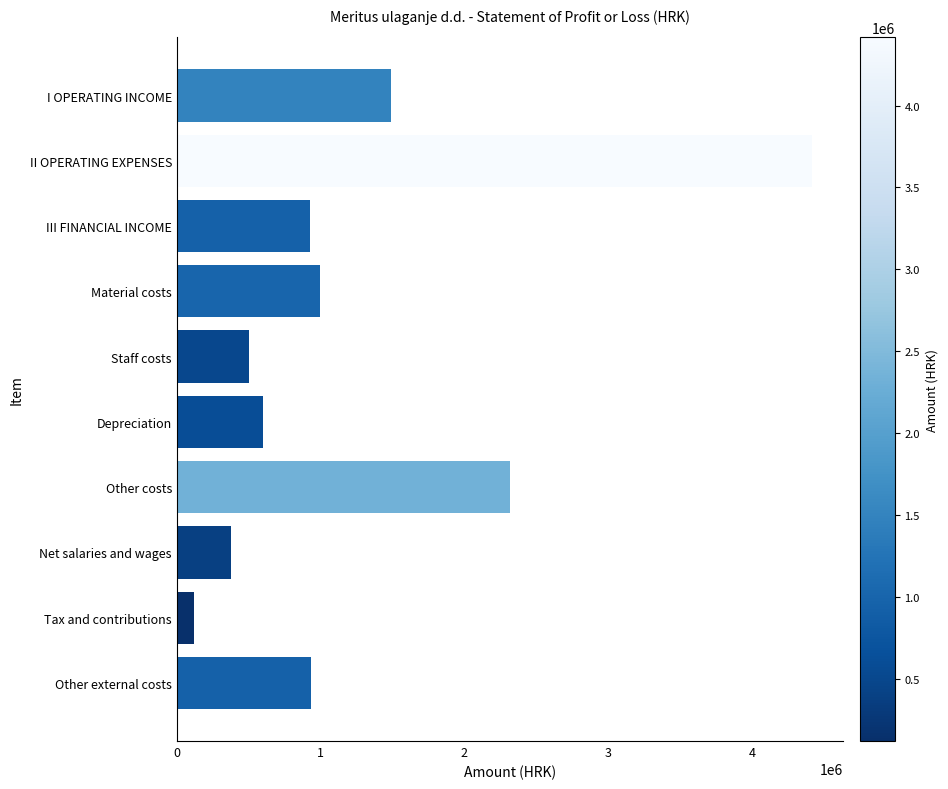

What is the change in value from I OPERATING INCOME to Net salaries and wages?

-1107030